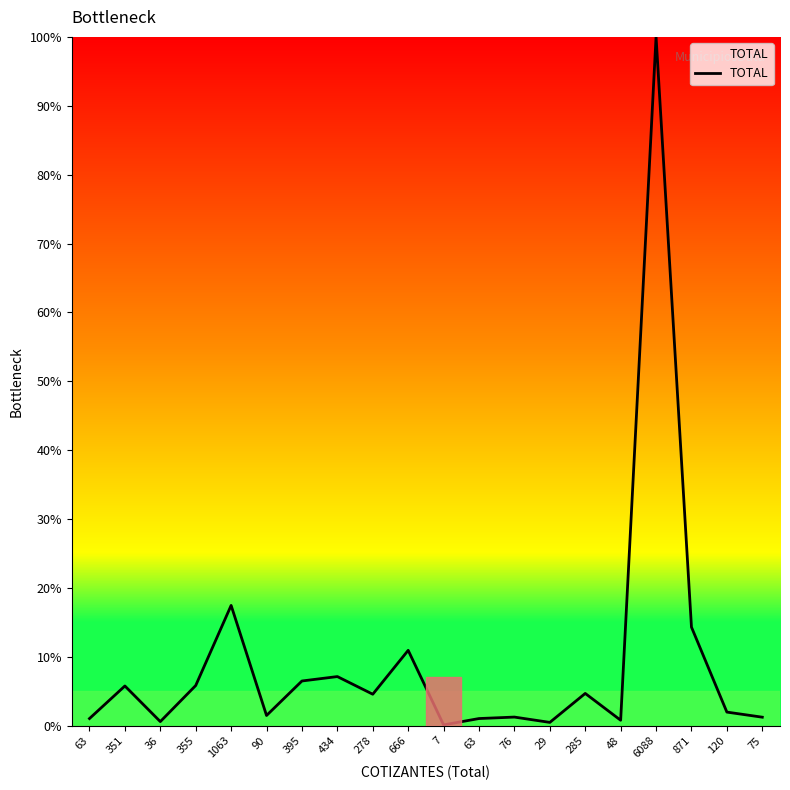

Count the number of values greater than 4.

10